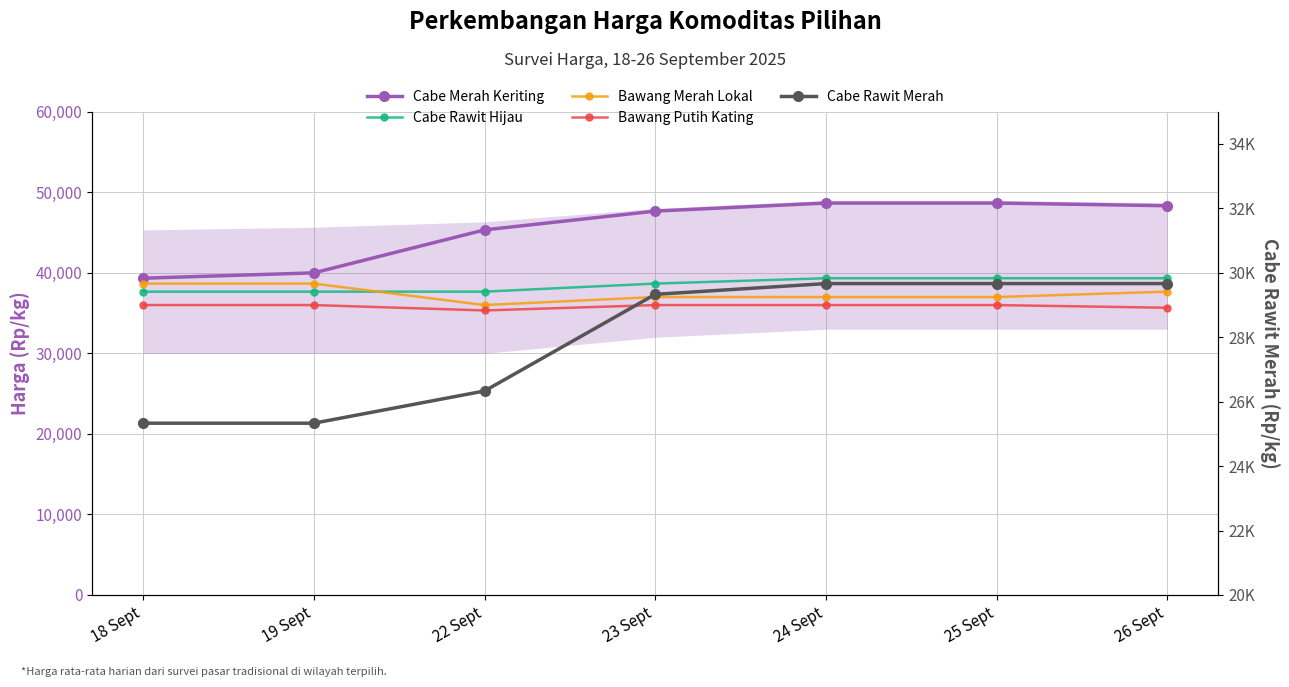

True or false: Bawang Putih Kating and Cabe Merah Keriting cross at least once.

False